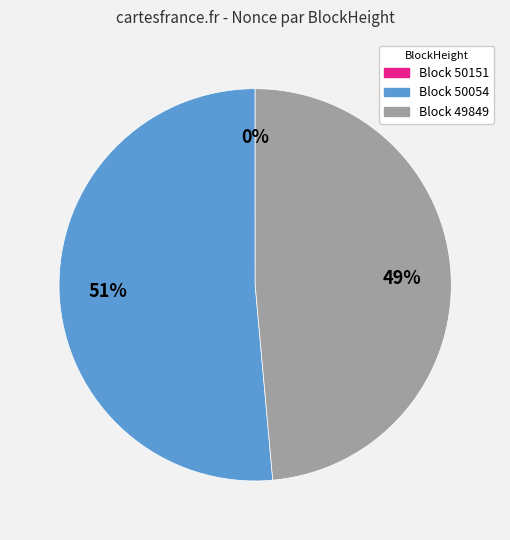

To the nearest percent, what is the difference between the largest and smallest slice percentages?

51%